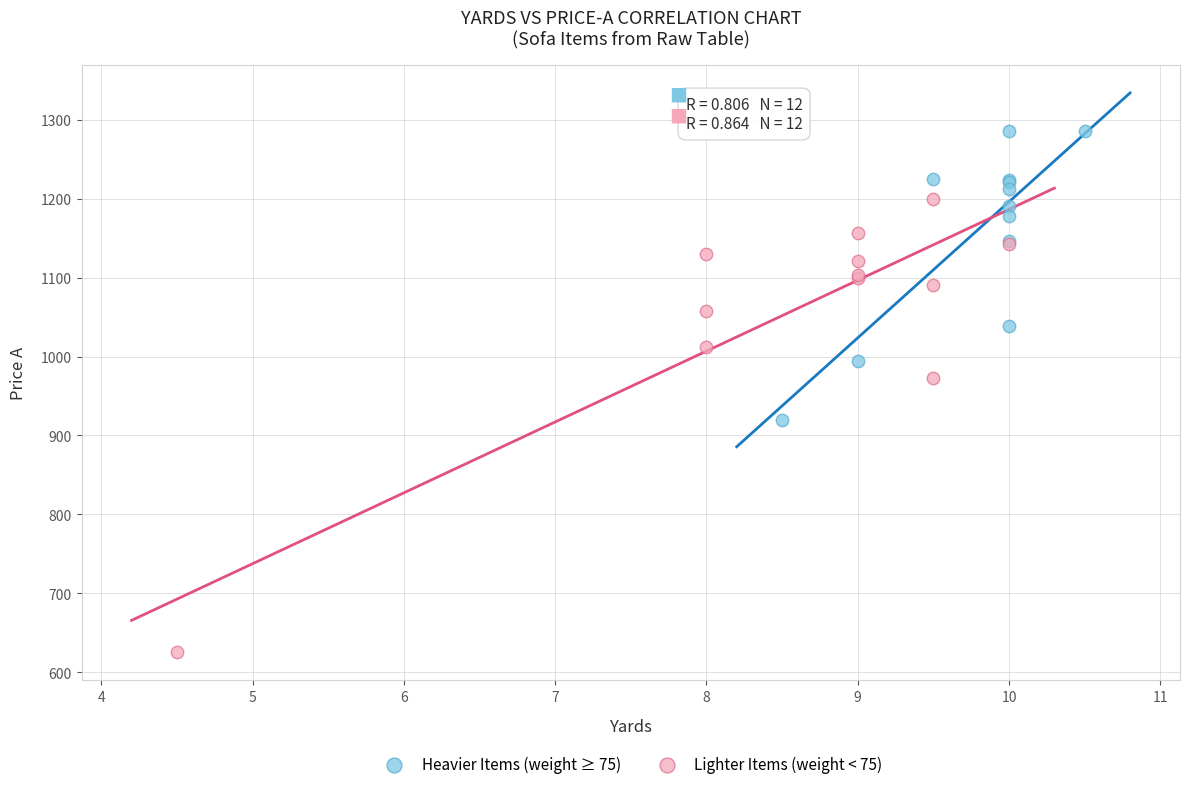

What are all the series names shown in the legend?

Heavier Items (weight ≥ 75), Lighter Items (weight < 75)